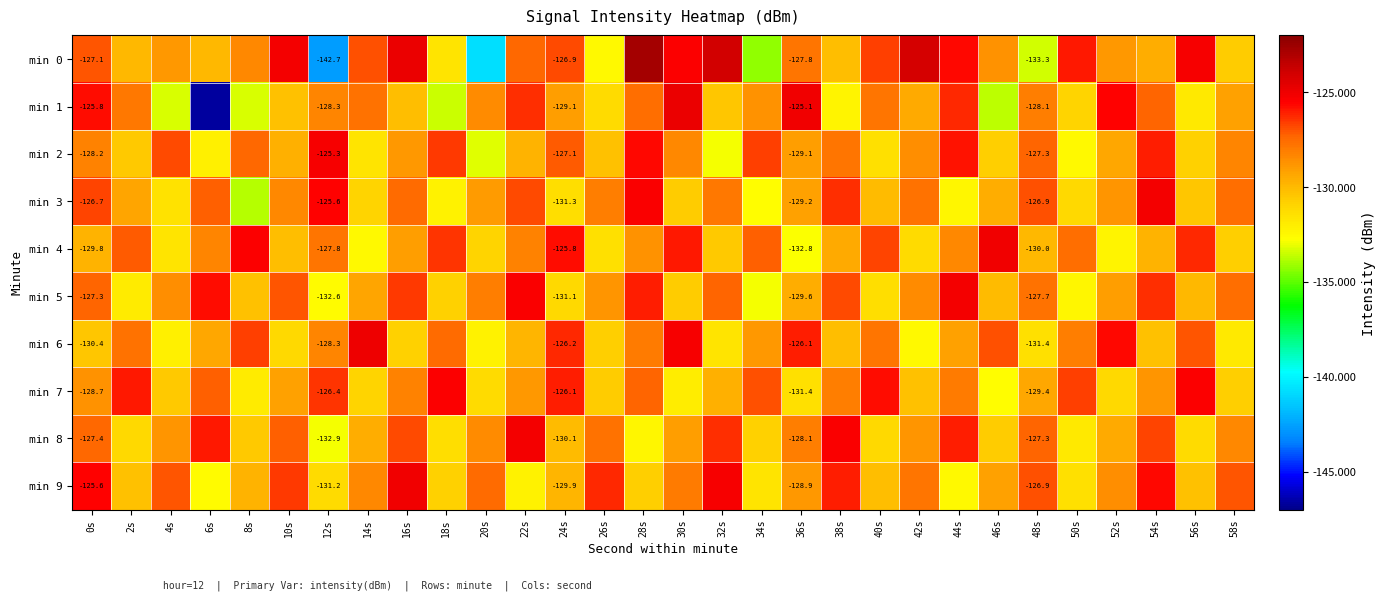

Which series changed the most between 36s and 46s?

min 1